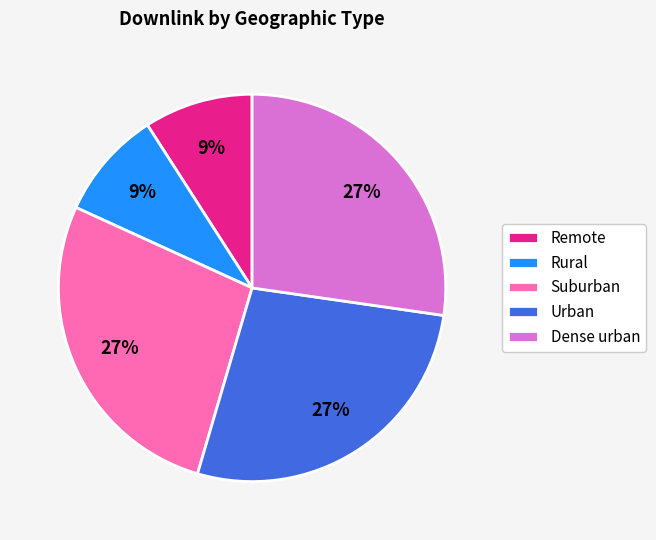

Combined, do Suburban and Rural account for over 50%?

No